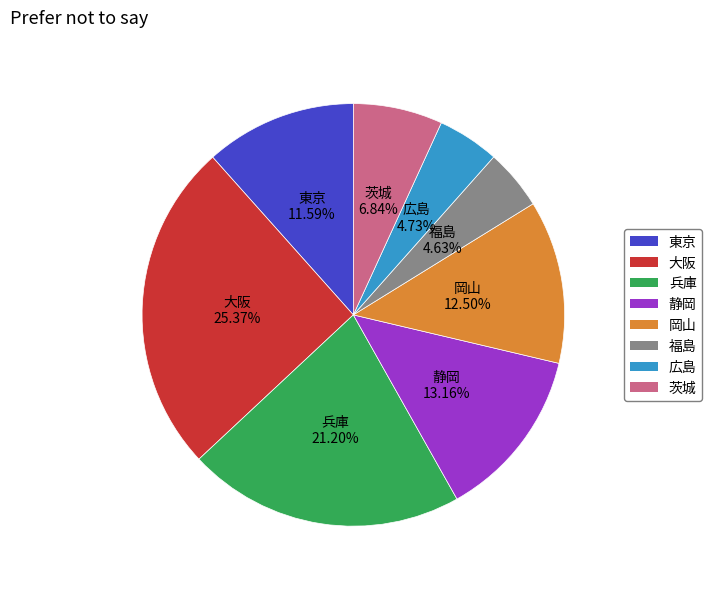

Is the sum of 広島 and 兵庫 greater than half?

No